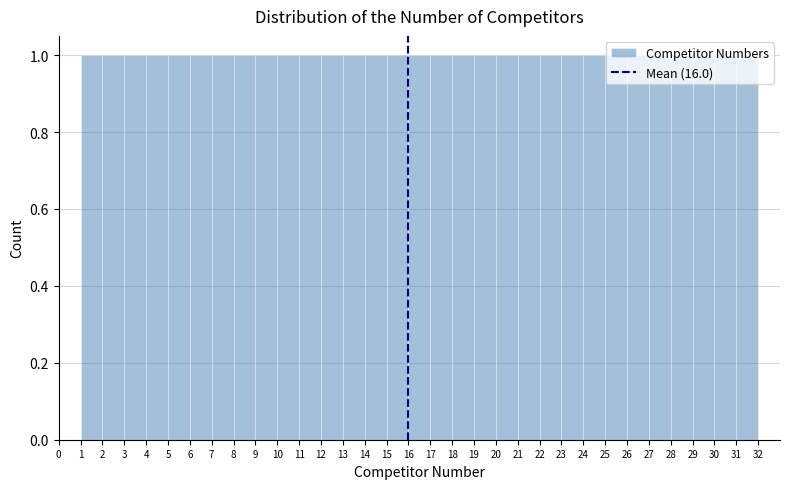

What is the height of the bar covering 7 to 8 on the x-axis? The values are not printed on the chart, so give them approximately, as read against the axis.

1